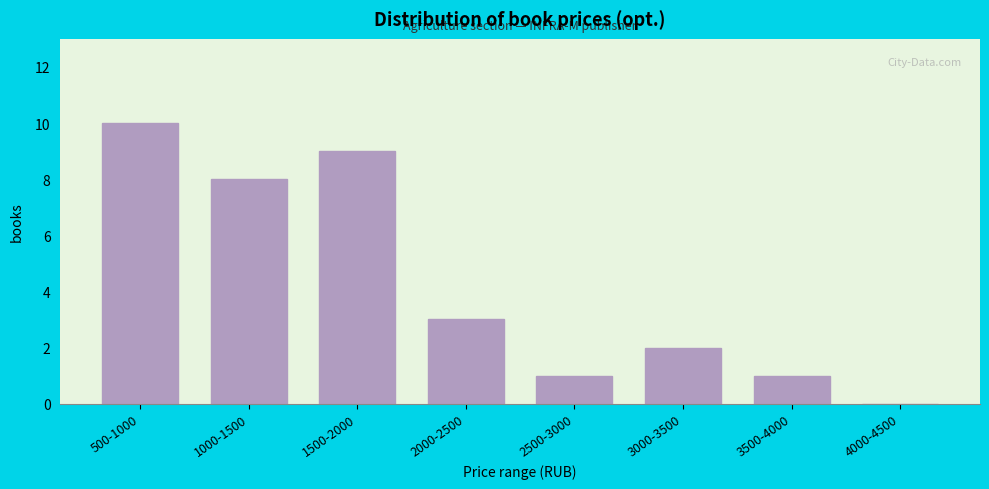

Reading left to right, transcribe all the data shown in this chart.

500-1000=10	1000-1500=8	1500-2000=9	2000-2500=3	2500-3000=1	3000-3500=2	3500-4000=1	4000-4500=0